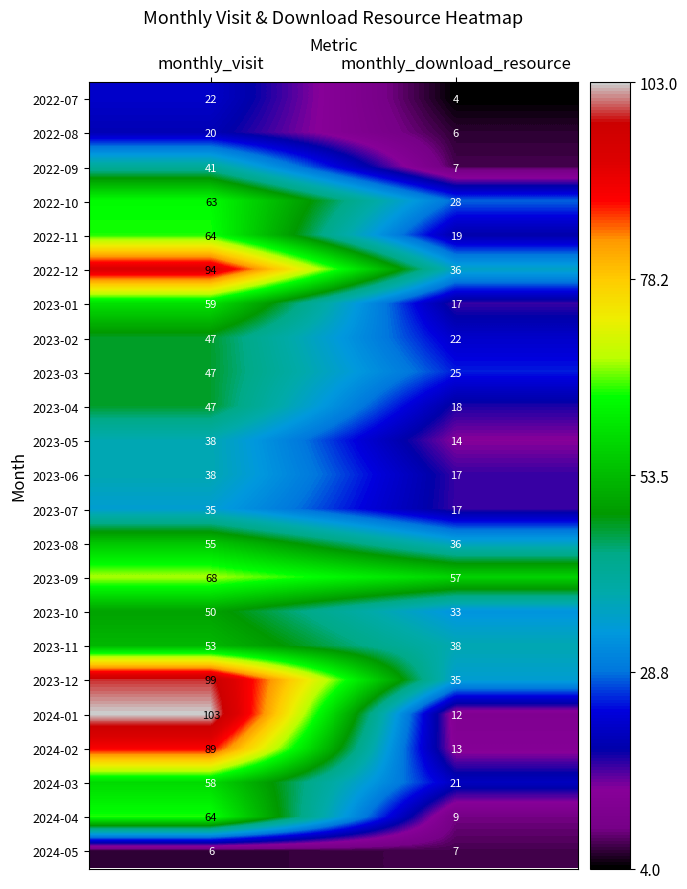

Which series has the largest total across all categories?

2023-12